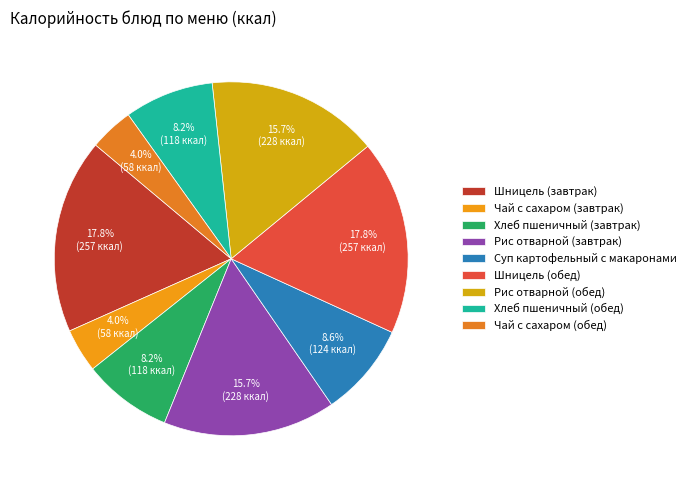

Is it true that Рис отварной (обед) is 27% of the pie?

False